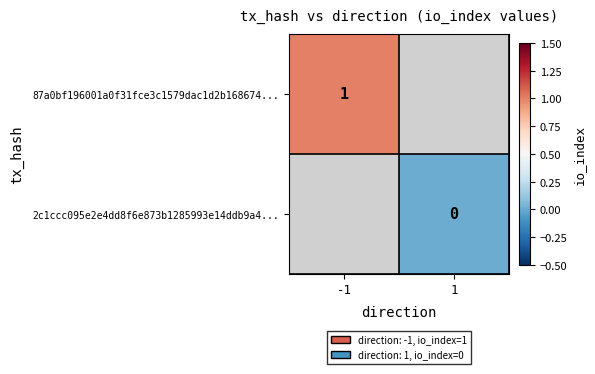

True or false: 87a0bf196001a0f31fce3c1579dac1d2b168674... has a value of 0 at -1.

False